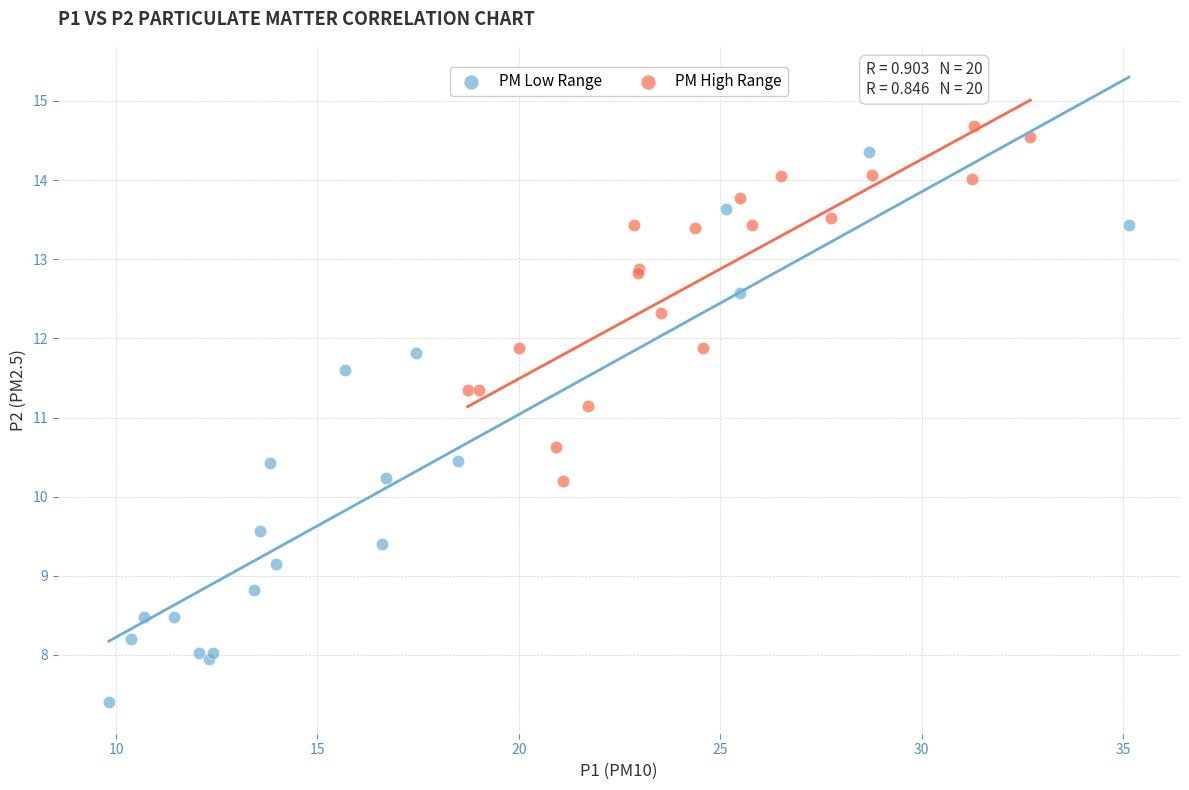

Which series reaches the minimum Y coordinate?

PM Low Range